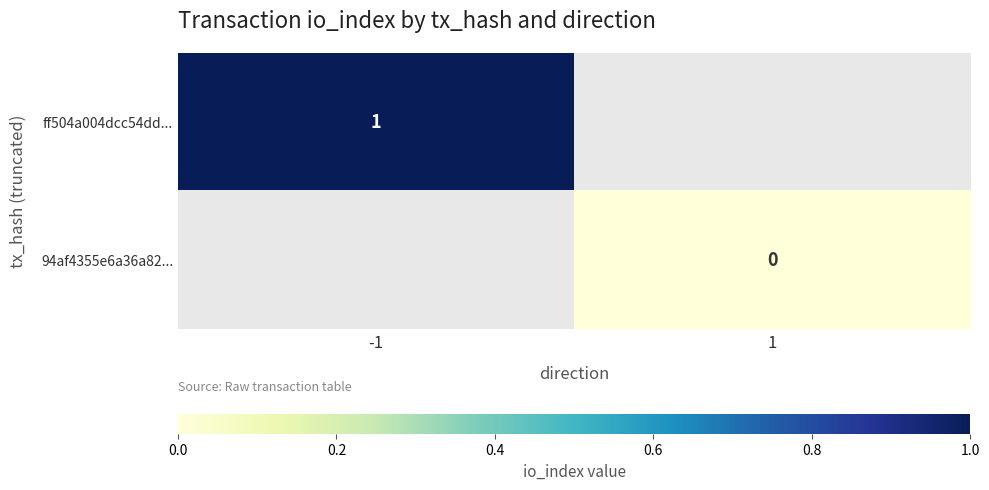

How many distinct data groups are displayed?

2